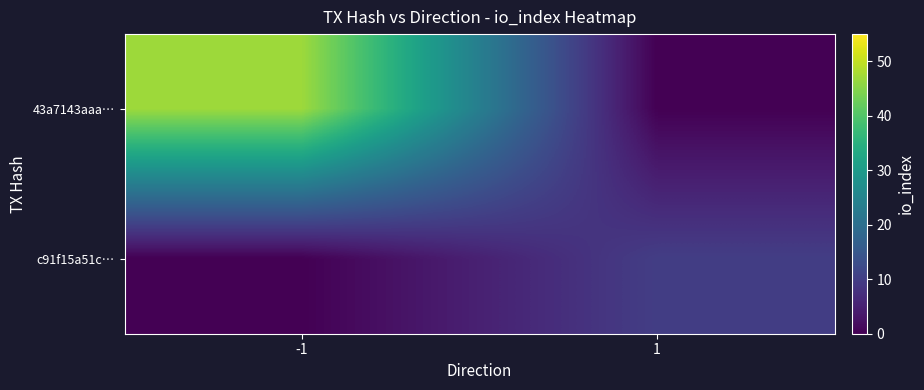

Which has a higher value, 1 or -1?

-1